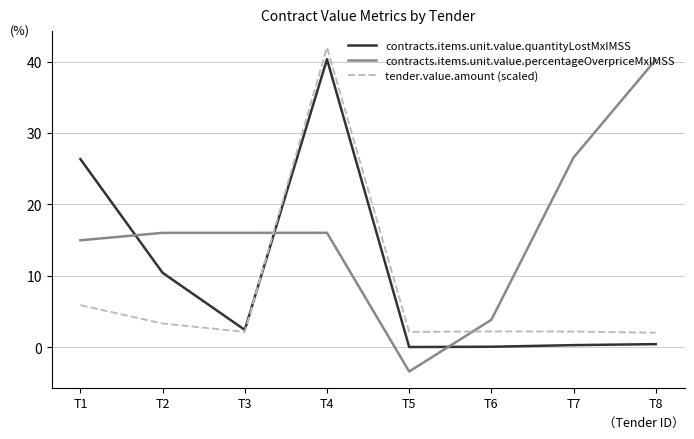

What is the difference between the second highest and minimum values in the contracts.items.unit.value.quantityLostMxIMSS series?

26.3